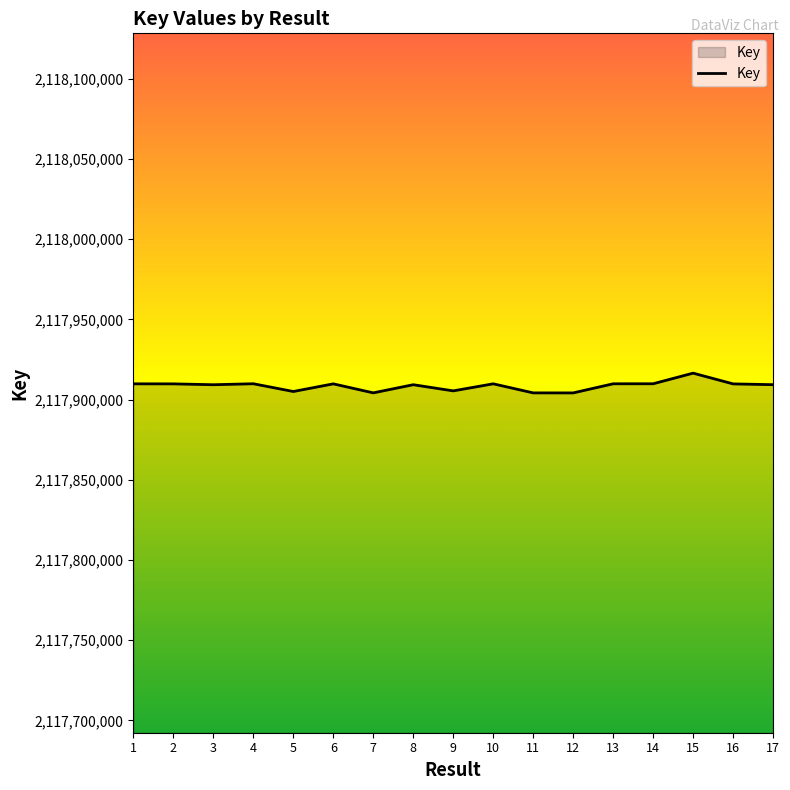

What is the difference between the maximum and minimum values?

12319